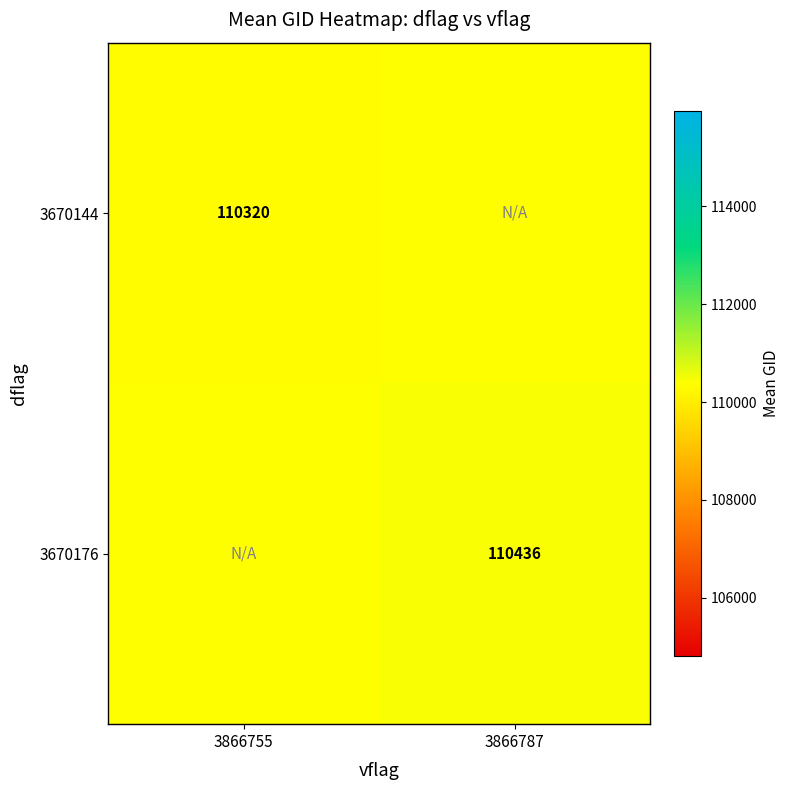

The value of 3670144 at 3866755 is 110320.0. True or false?

True